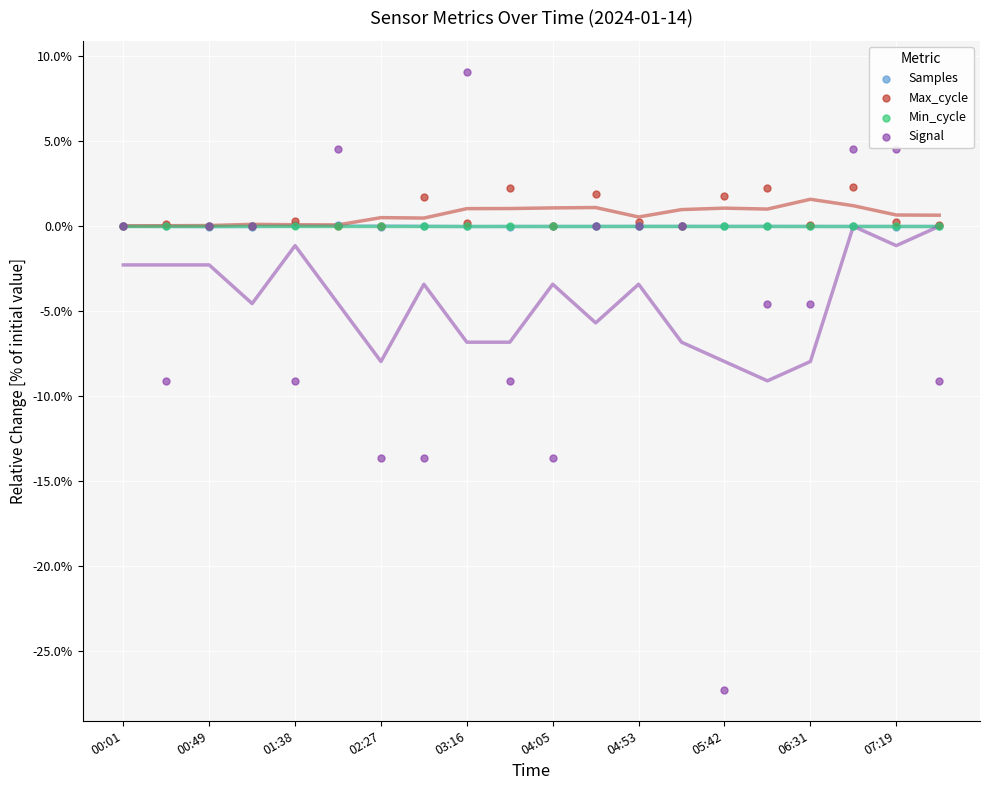

What are all the series names shown in the legend?

Samples, Max_cycle, Min_cycle, Signal